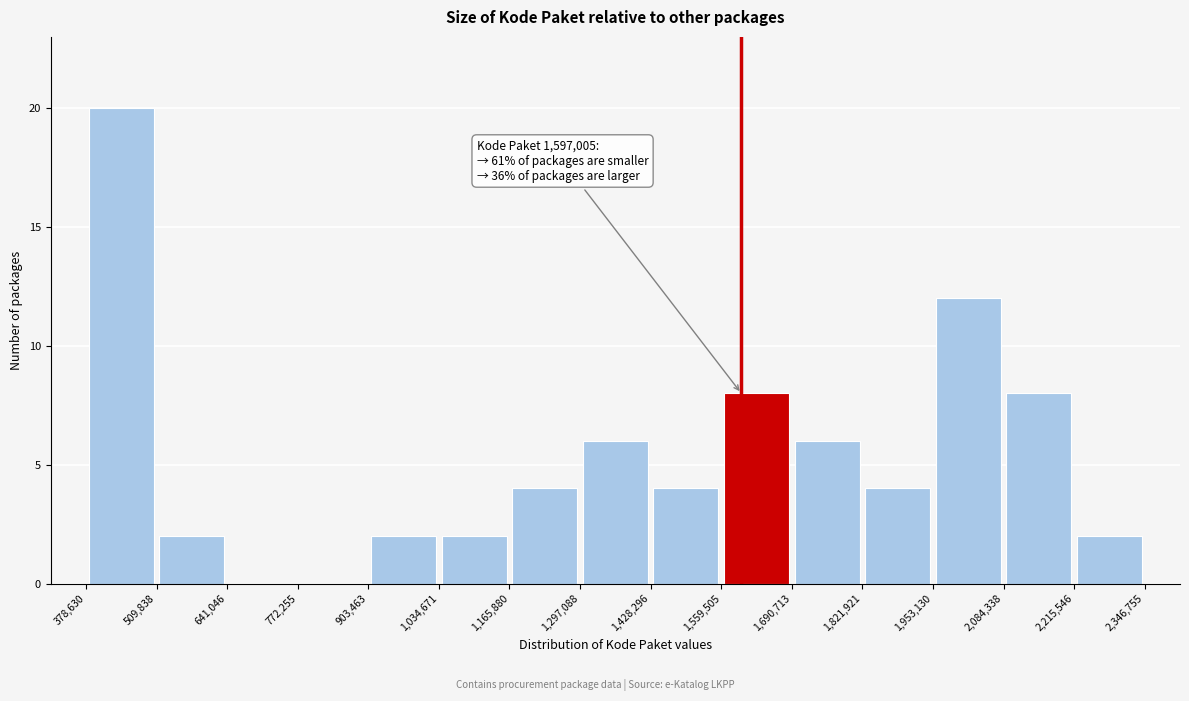

Over which range of the x-axis is the bar tallest?

378,630 to 509,838